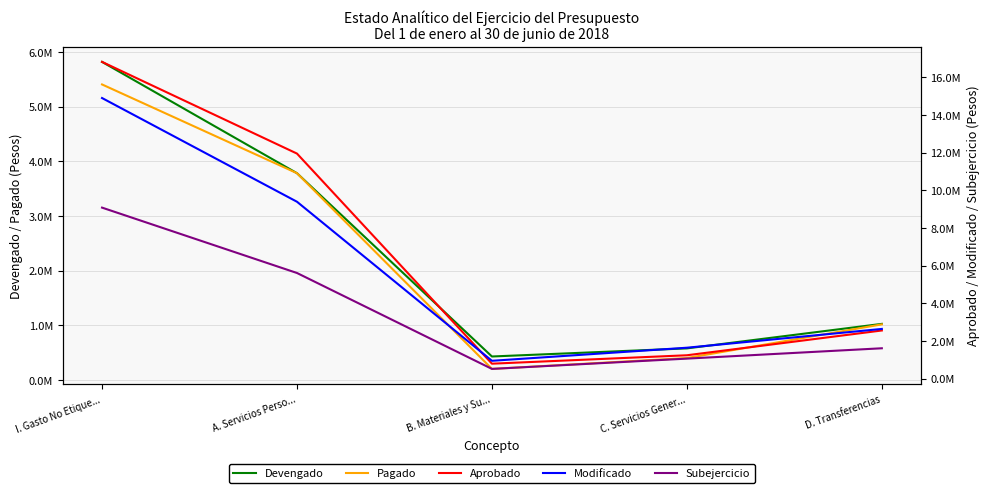

What is the difference between the maximum and minimum values in the Pagado series?

5202400.9